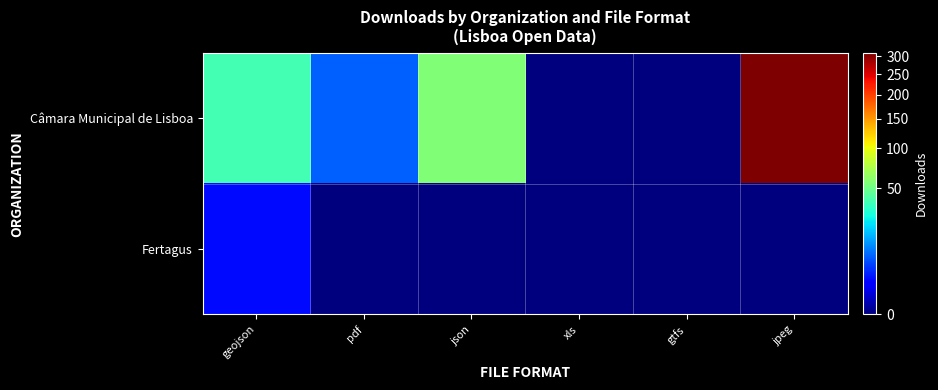

What is the difference between the highest and lowest values at pdf?

7